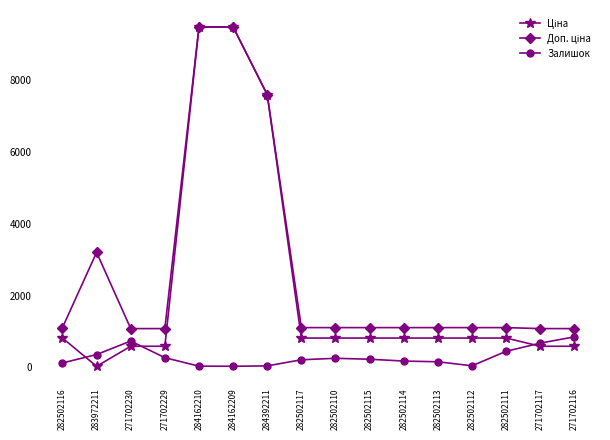

How many data points in Залишок are less than 229?

8